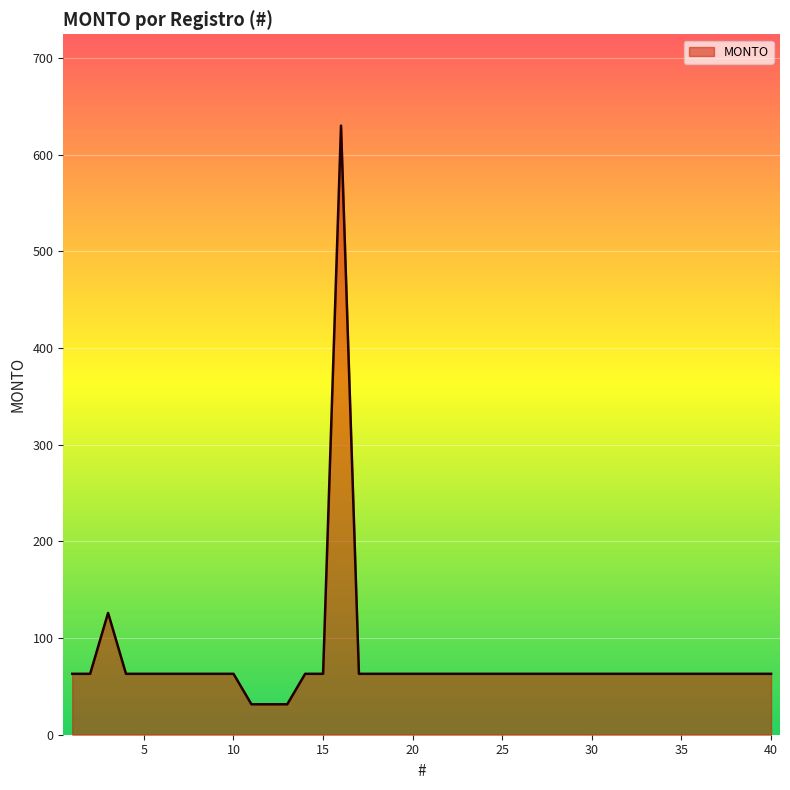

What is the minimum value shown in the chart?

31.5